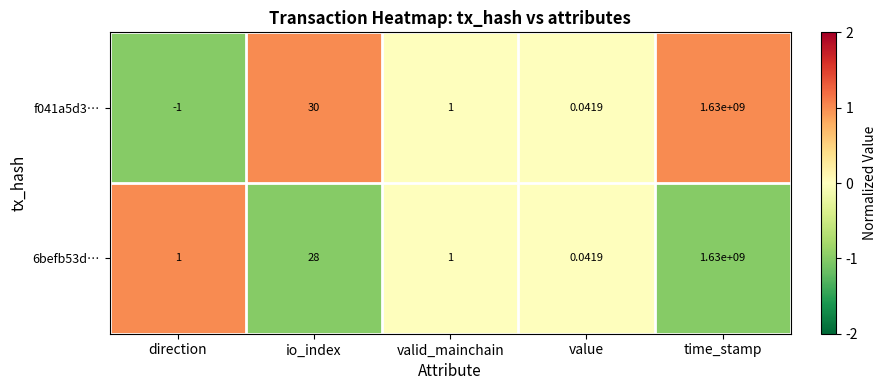

What is the minimum value shown in the chart?

-1.0